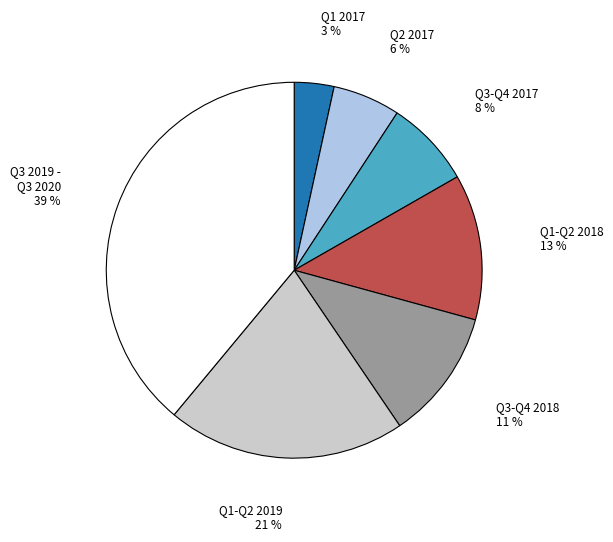

Is there a majority slice in this chart?

No